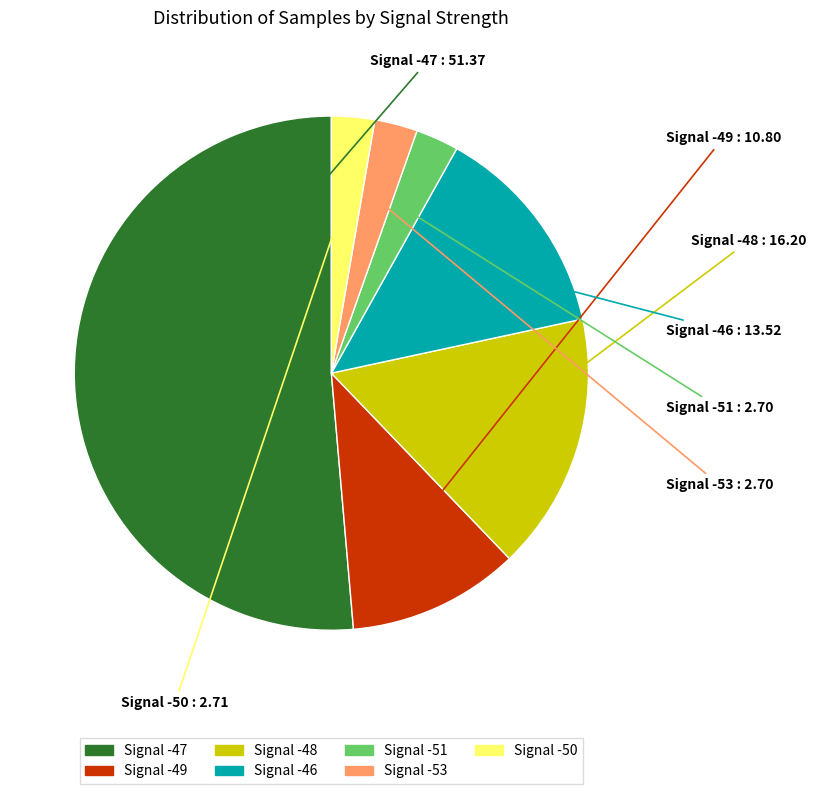

Count the number of slices in the pie.

7